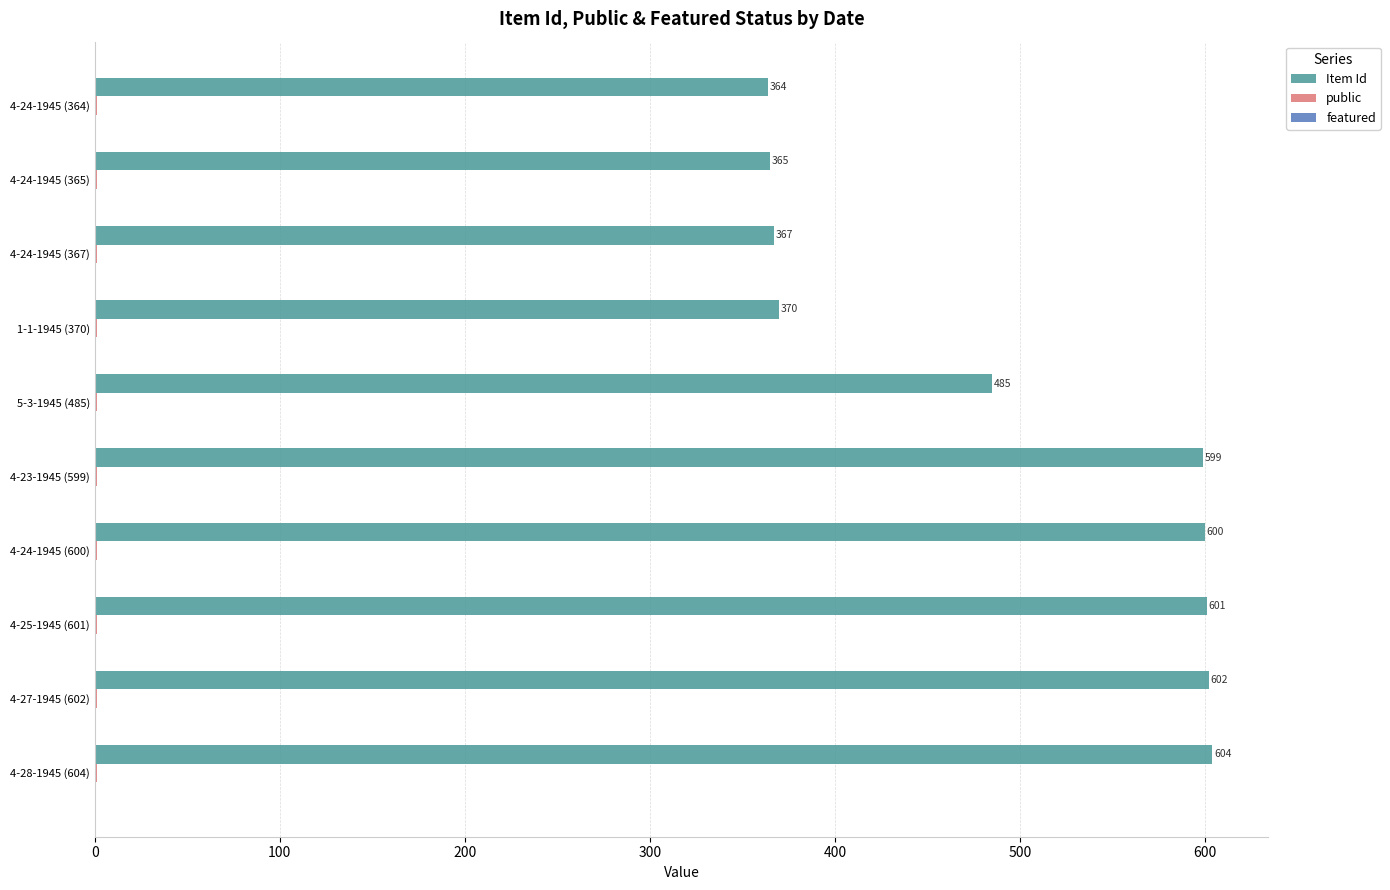

The value of Item Id at 4-25-1945 (601) is 601. True or false?

True